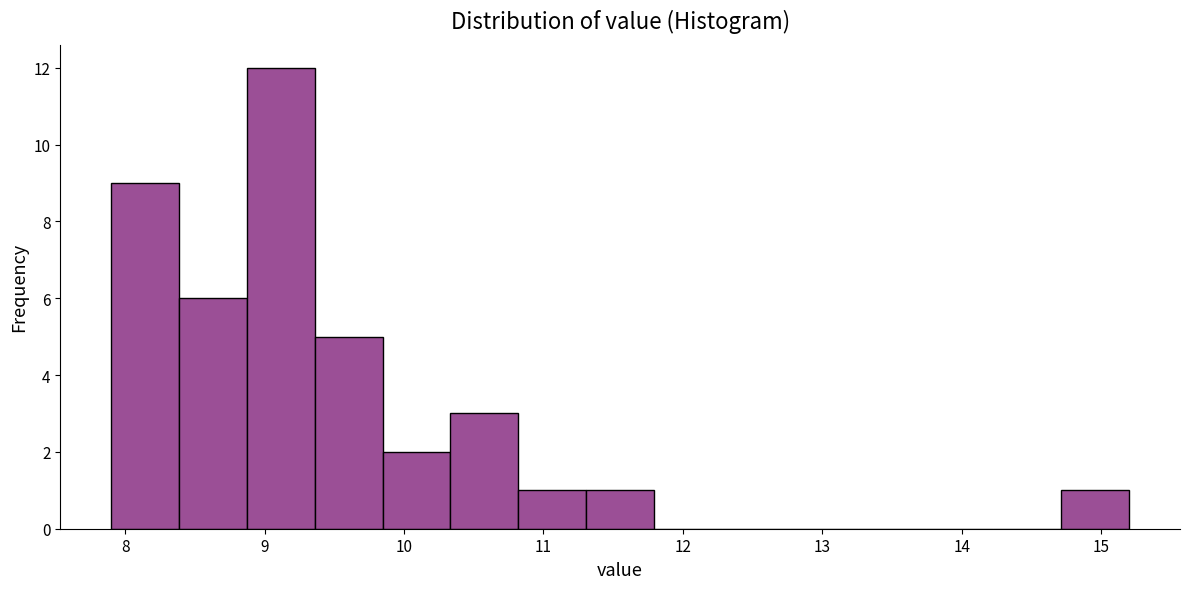

Reading left to right, transcribe this chart: for each bar, give the range it covers on the x-axis and its height. Neither the bar edges nor the heights are printed on the chart, so give them approximately, as read against the axes.

7.9 to 8.4: 9
8.4 to 8.9: 6
8.9 to 9.4: 12
9.4 to 9.8: 5
9.8 to 10.3: 2
10.3 to 10.8: 3
10.8 to 11.3: 1
11.3 to 11.8: 1
11.8 to 12.3: 0
12.3 to 12.8: 0
12.8 to 13.3: 0
13.3 to 13.7: 0
13.7 to 14.2: 0
14.2 to 14.7: 0
14.7 to 15.2: 1